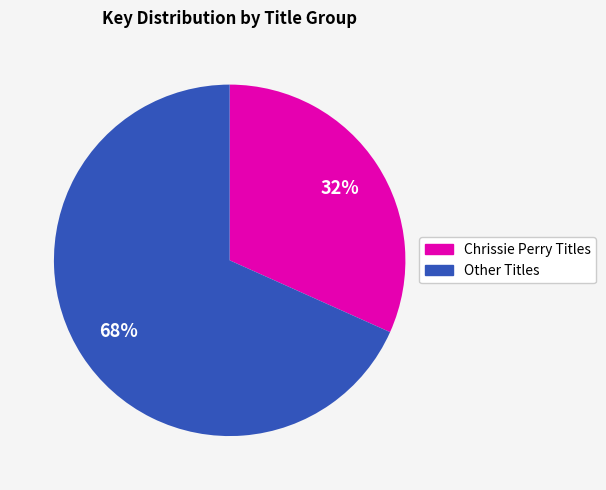

To the nearest percent, what is the average slice percentage?

50%